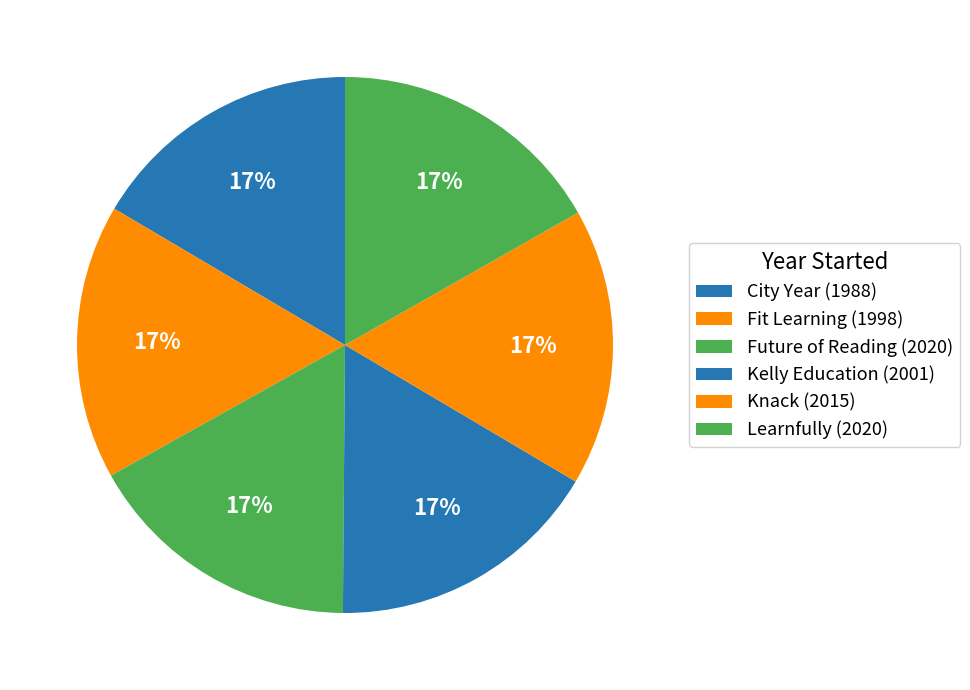

Which category has the smallest portion of the pie?

City Year